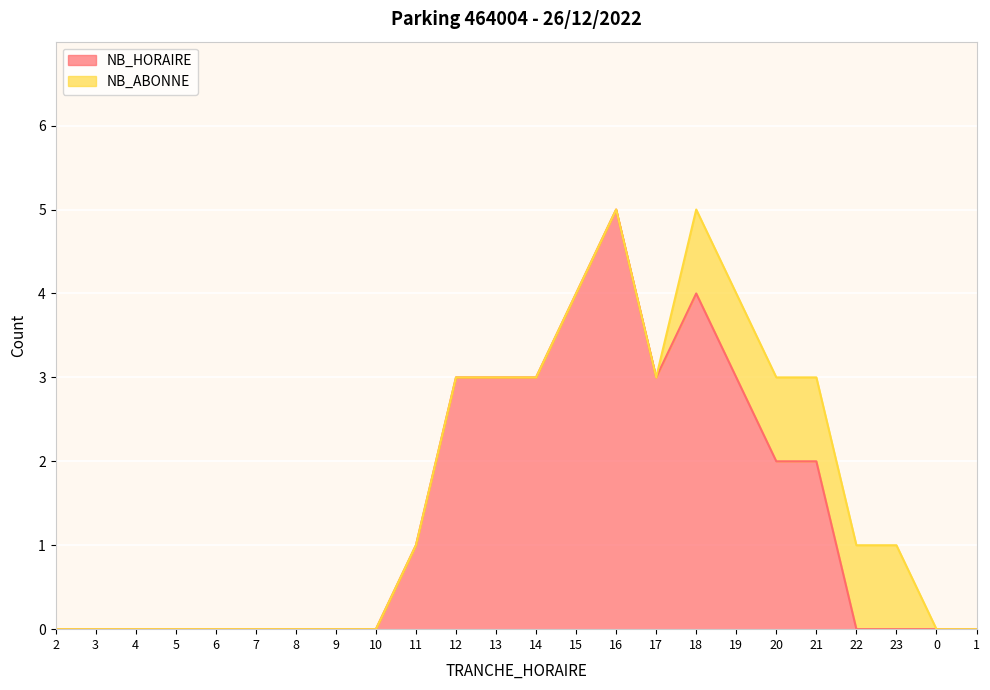

List the labels in order of value, smallest first.

2, 3, 4, 5, 6, 7, 8, 9, 10, 22, 23, 0, 1, 11, 20, 21, 12, 13, 14, 17, 19, 15, 18, 16